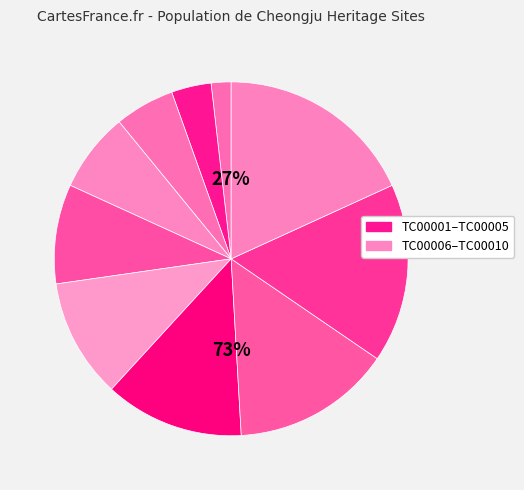

What is the largest slice in the pie chart?

TC00010